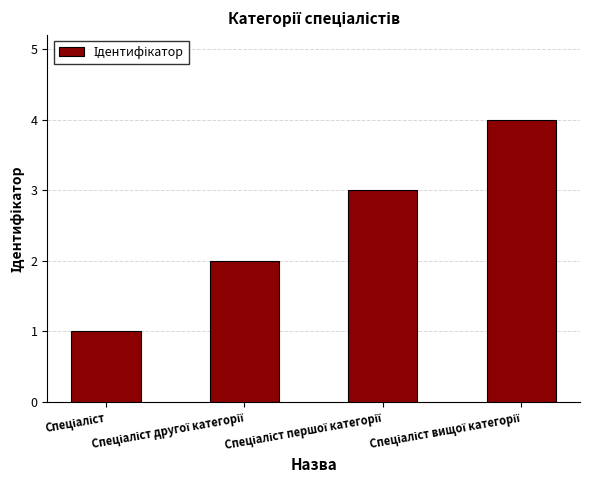

What is the greatest value displayed?

4